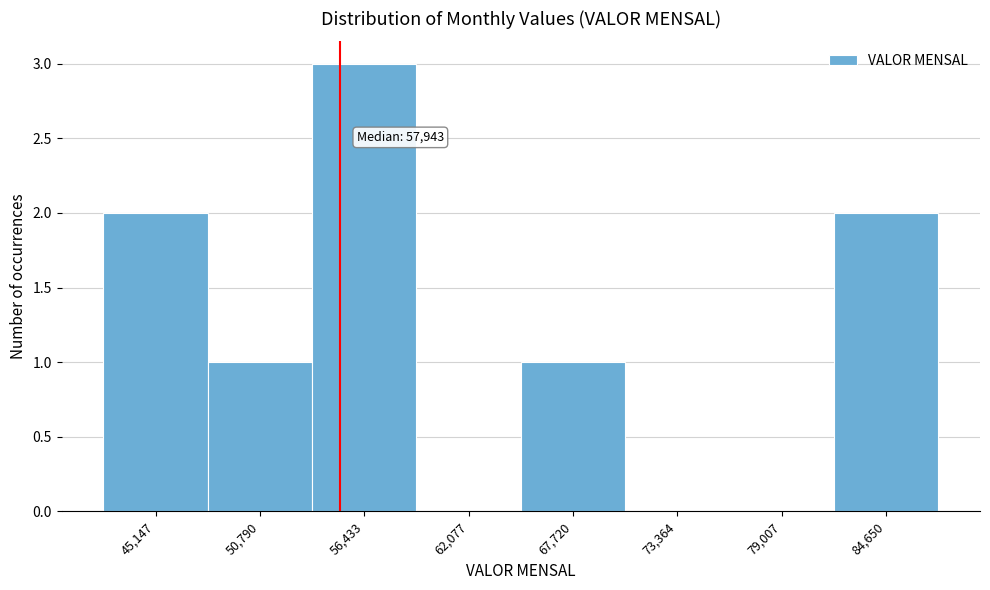

Reading right to left, what are all the values shown in this chart?

84,650=2	79,007=0	73,364=0	67,720=1	62,077=0	56,433=3	50,790=1	45,147=2